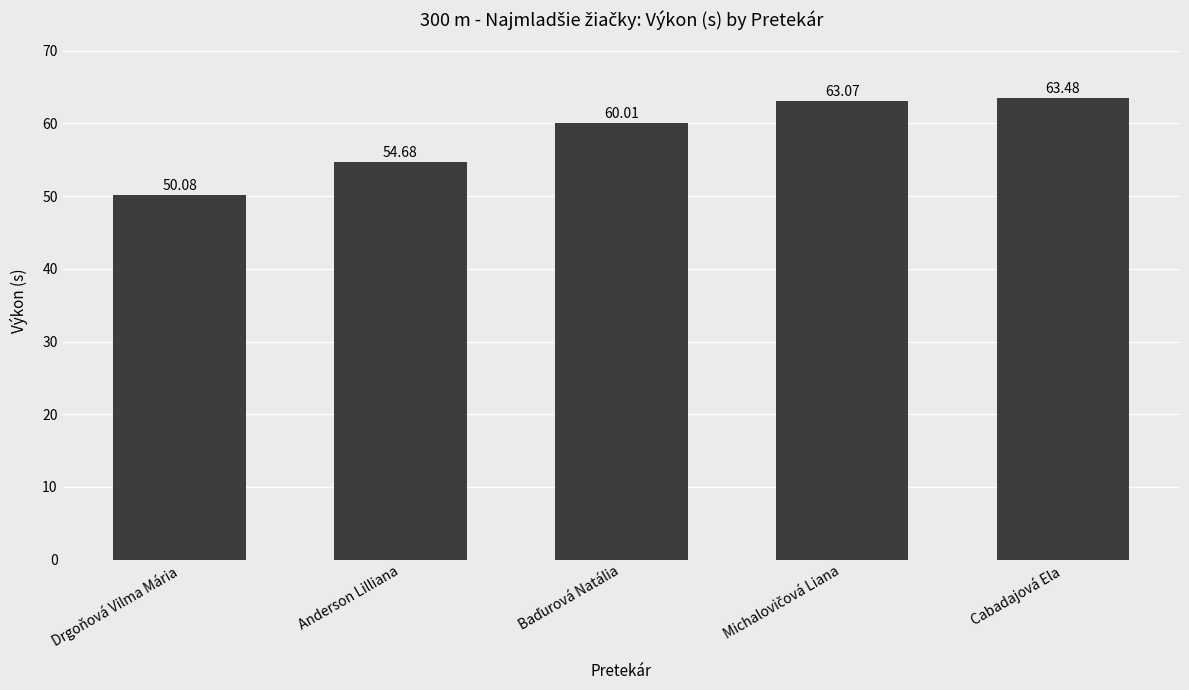

What is the average value?

58.3